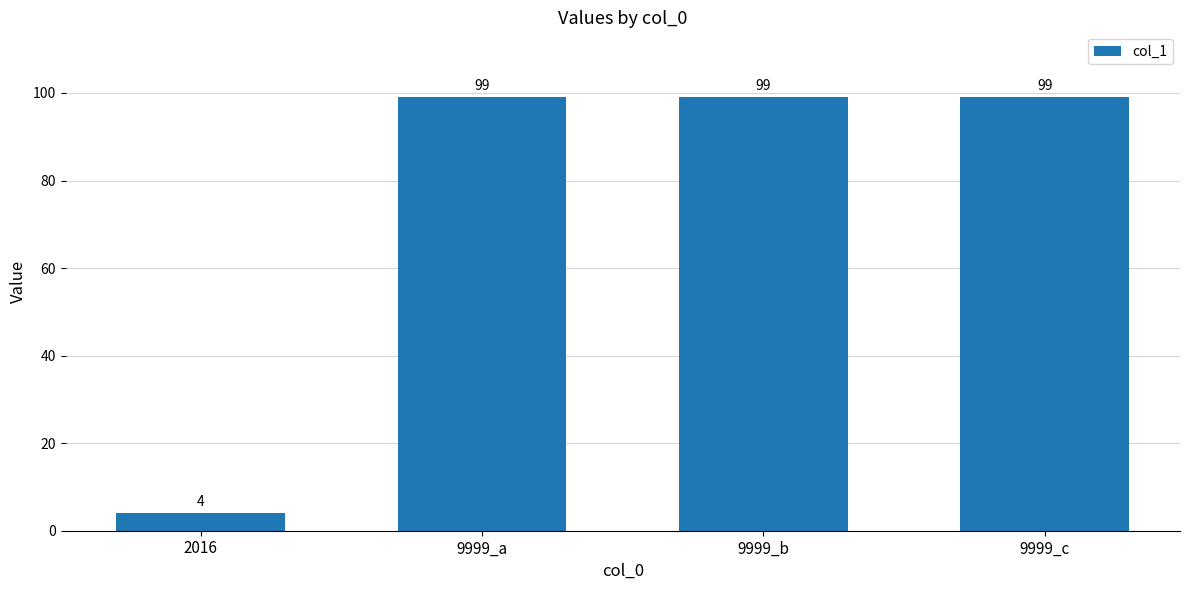

Count the number of categories in the chart.

4